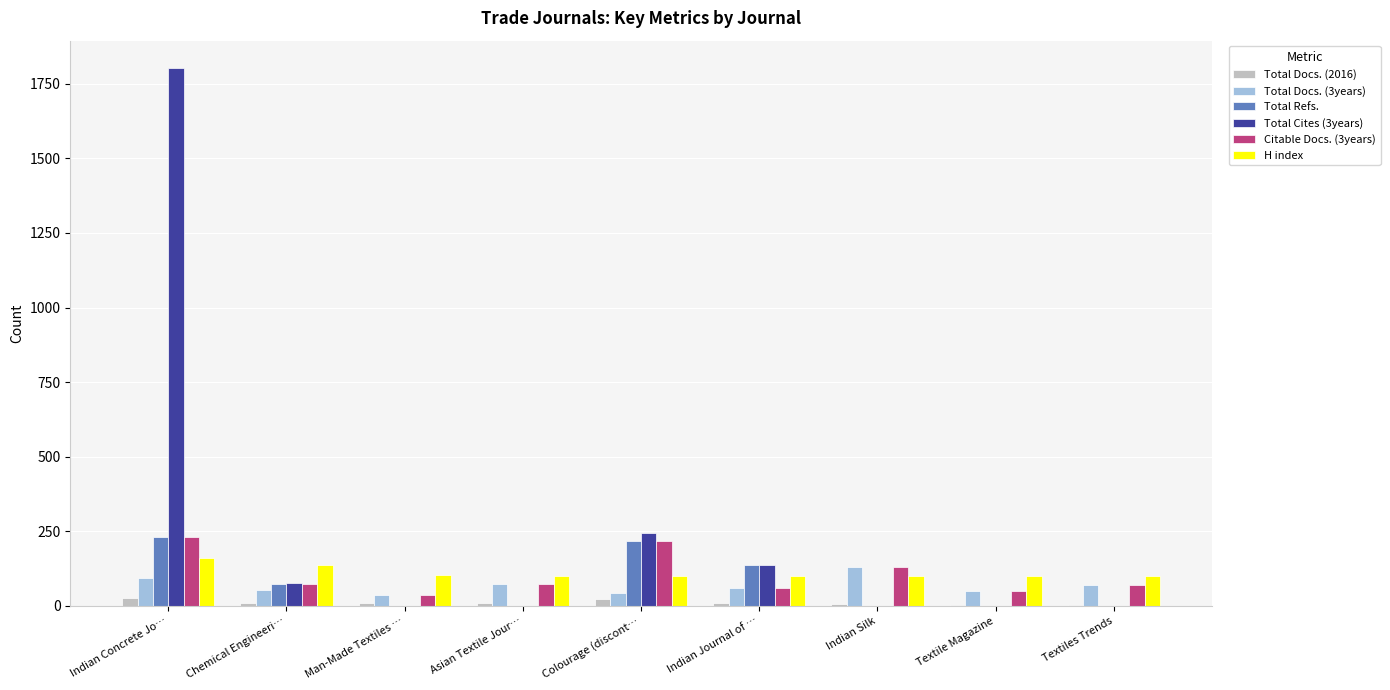

What is the greatest value displayed?

1804